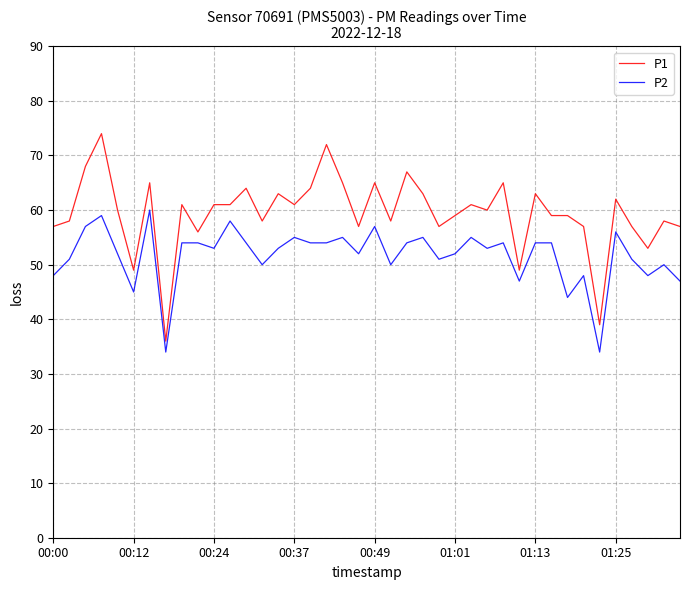

What is the maximum value for P1?

74